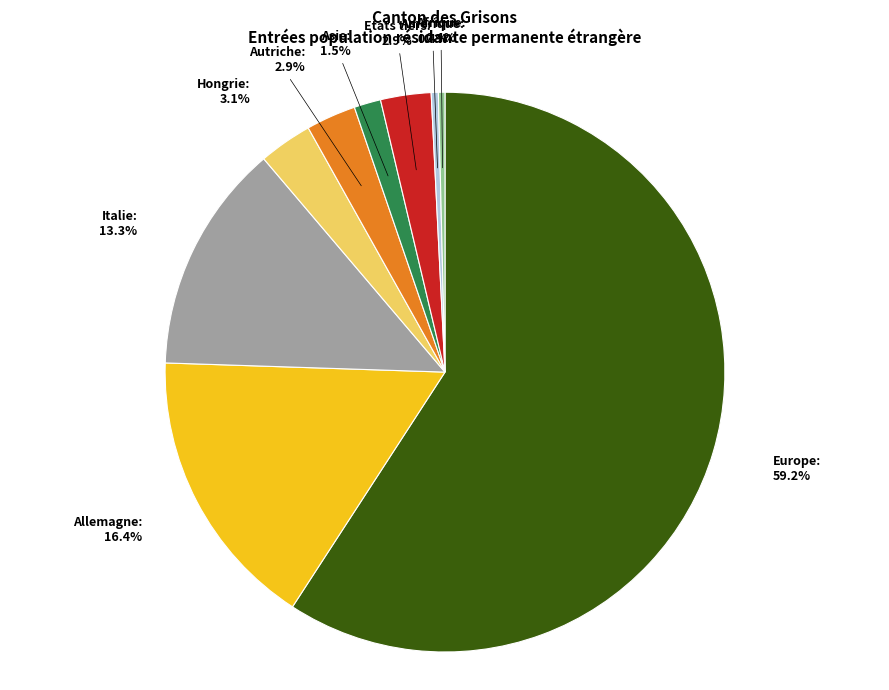

Count the number of slices in the pie.

9